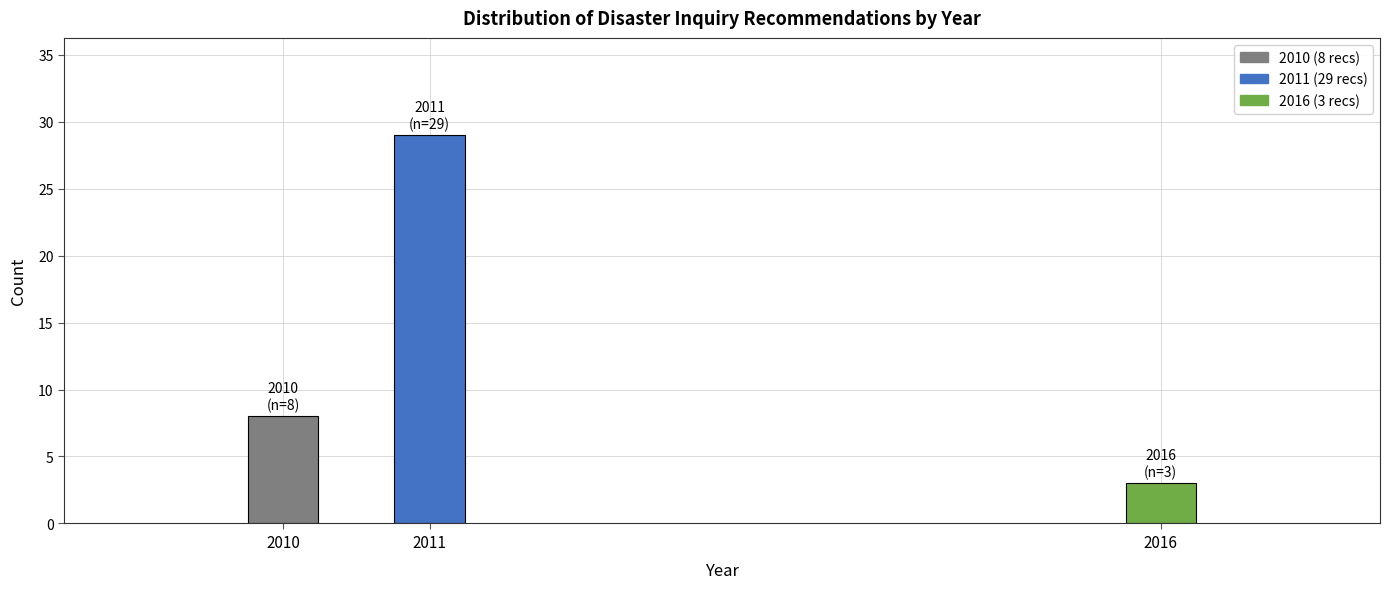

Reading left to right, extract all data points from this chart.

2010=8	2011=29	2016=3